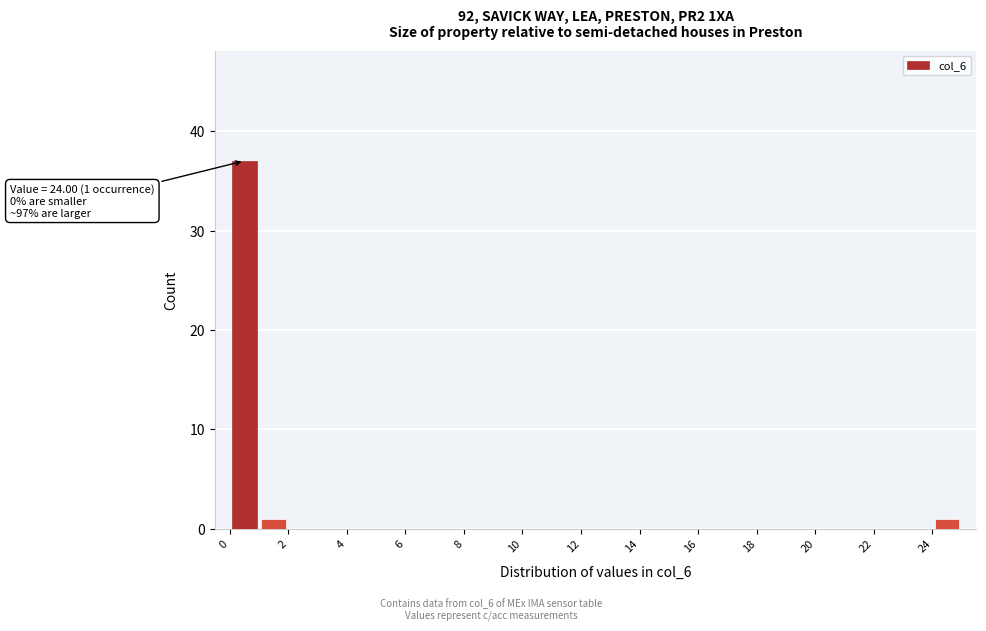

Which range on the x-axis has the tallest bar?

0 to 1